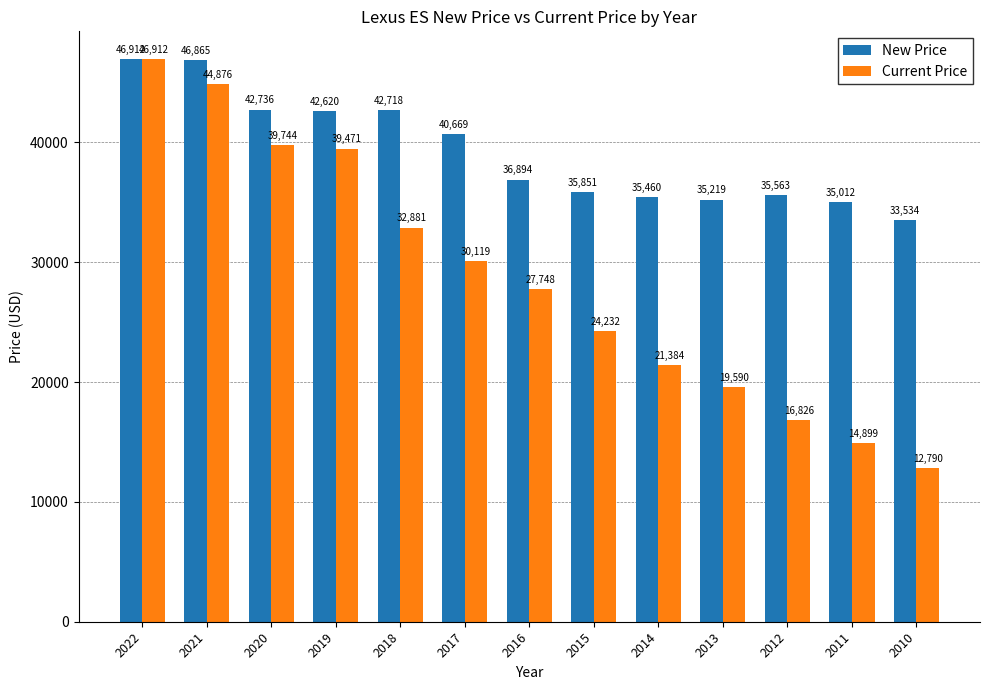

How many data points in Current Price are less than 27748?

6